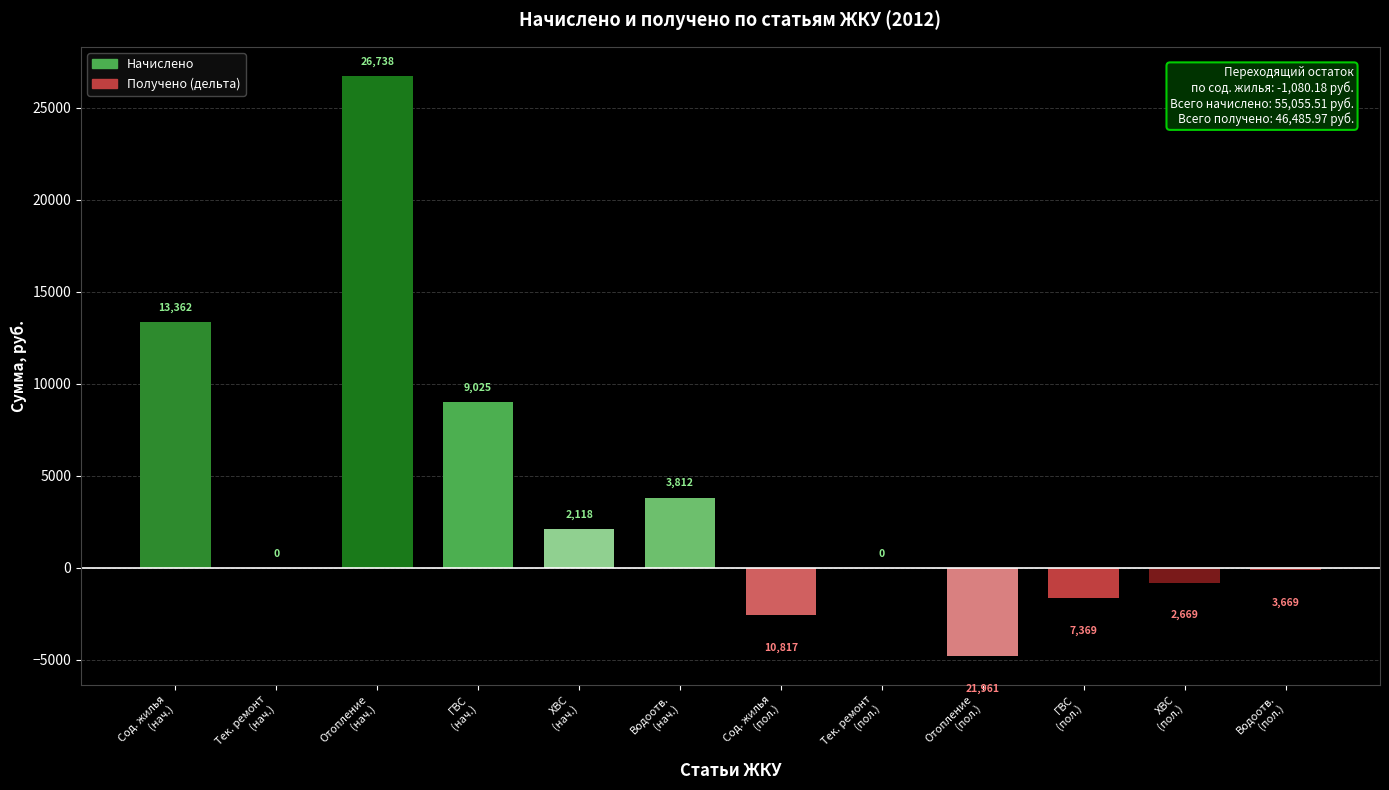

What is the greatest value displayed?

26738.3